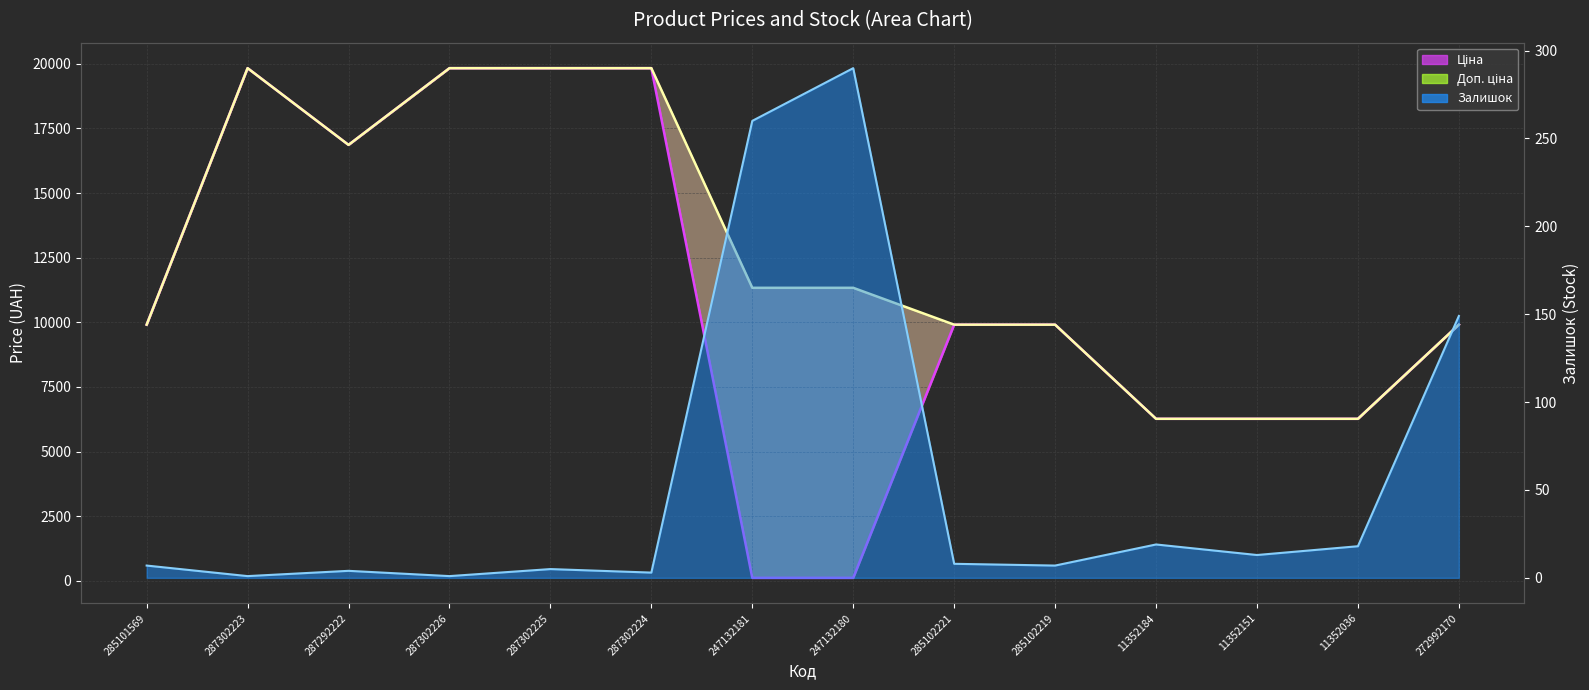

Where do Залишок and Ціна first cross each other?

287302224 and 247132181